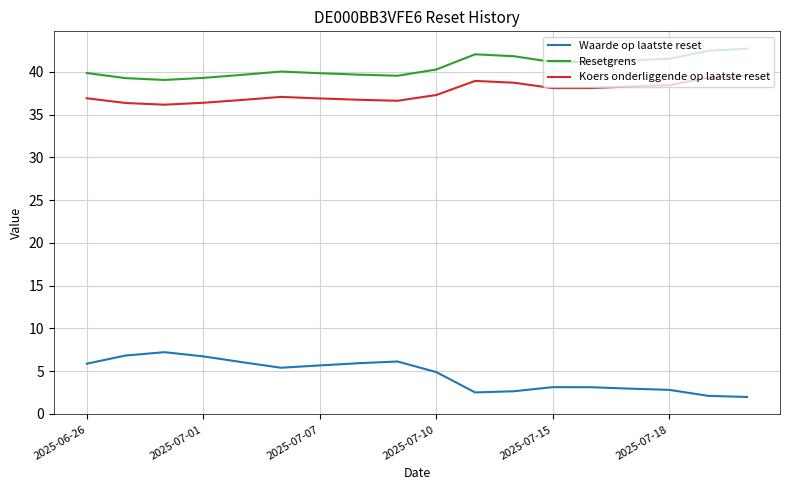

What is the difference between the maximum and minimum values in the Resetgrens series?

3.7